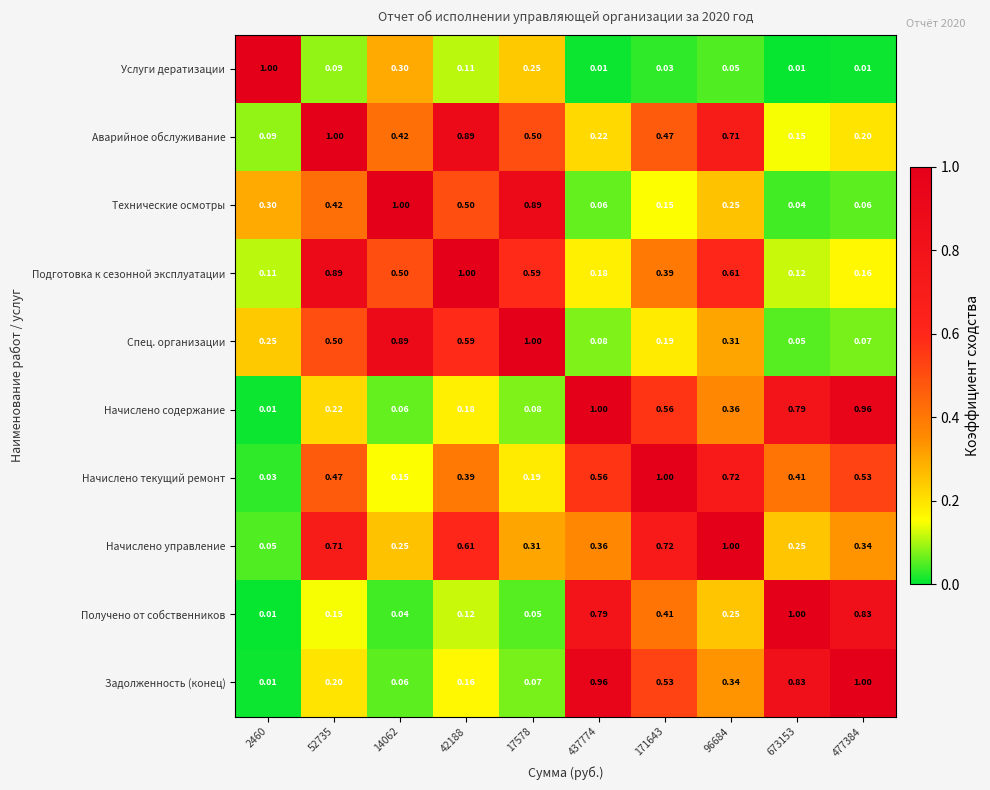

Is the value of Подготовка к сезонной эксплуатации at 437774 greater than the value of Услуги дератизации at 52735?

Yes